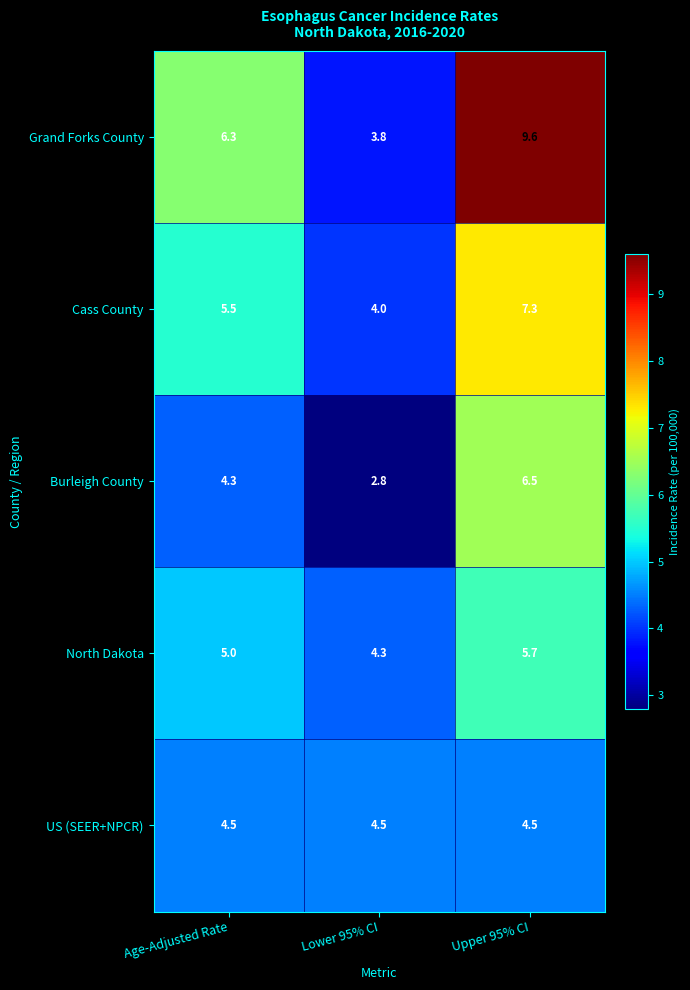

Reading left to right, what are all the values shown in this chart?

Grand Forks County: Age-Adjusted Rate=6.3	Lower 95% CI=3.8	Upper 95% CI=9.6
Cass County: Age-Adjusted Rate=5.5	Lower 95% CI=4.0	Upper 95% CI=7.3
Burleigh County: Age-Adjusted Rate=4.3	Lower 95% CI=2.8	Upper 95% CI=6.5
North Dakota: Age-Adjusted Rate=5.0	Lower 95% CI=4.3	Upper 95% CI=5.7
US (SEER+NPCR): Age-Adjusted Rate=4.5	Lower 95% CI=4.5	Upper 95% CI=4.5